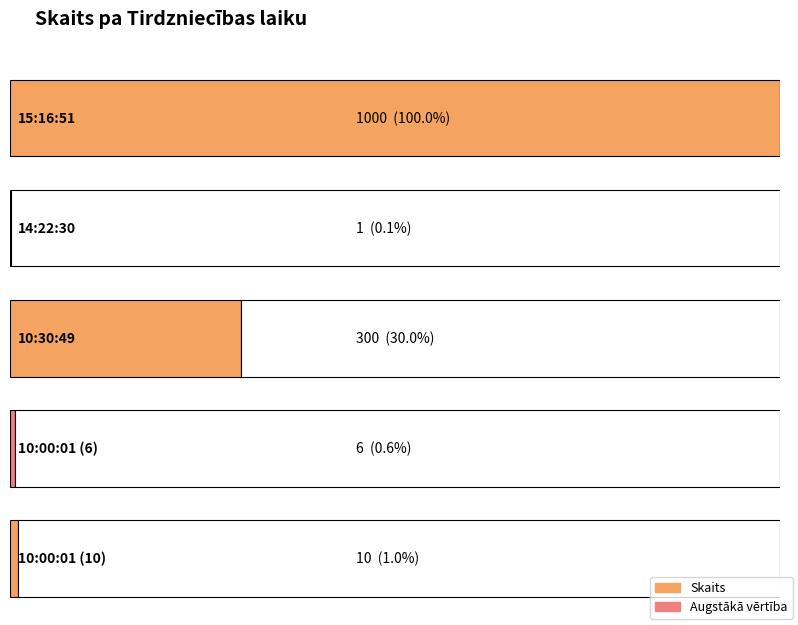

Does the chart contain stacked bars?

No